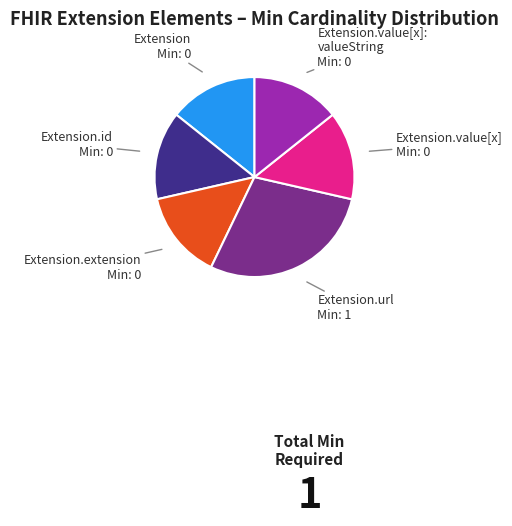

Does any single category account for the majority?

No